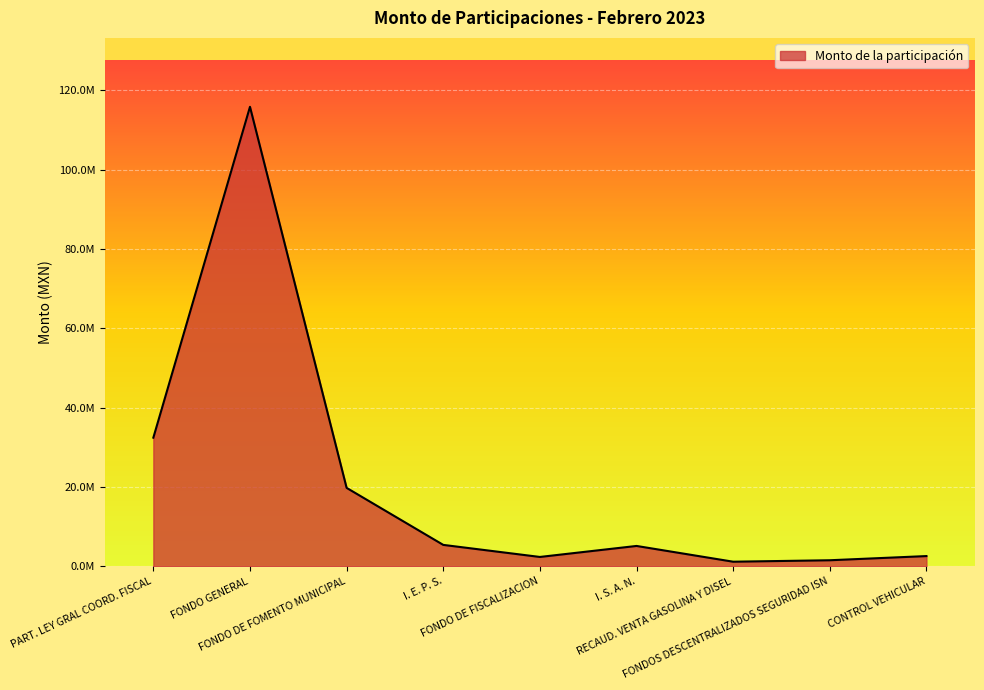

Rank the categories by value from lowest to highest.

RECAUD. VENTA GASOLINA Y DISEL, FONDOS DESCENTRALIZADOS SEGURIDAD ISN, FONDO DE FISCALIZACION, CONTROL VEHICULAR, I. S. A. N., I. E. P. S., FONDO DE FOMENTO MUNICIPAL, PART. LEY GRAL COORD. FISCAL, FONDO GENERAL